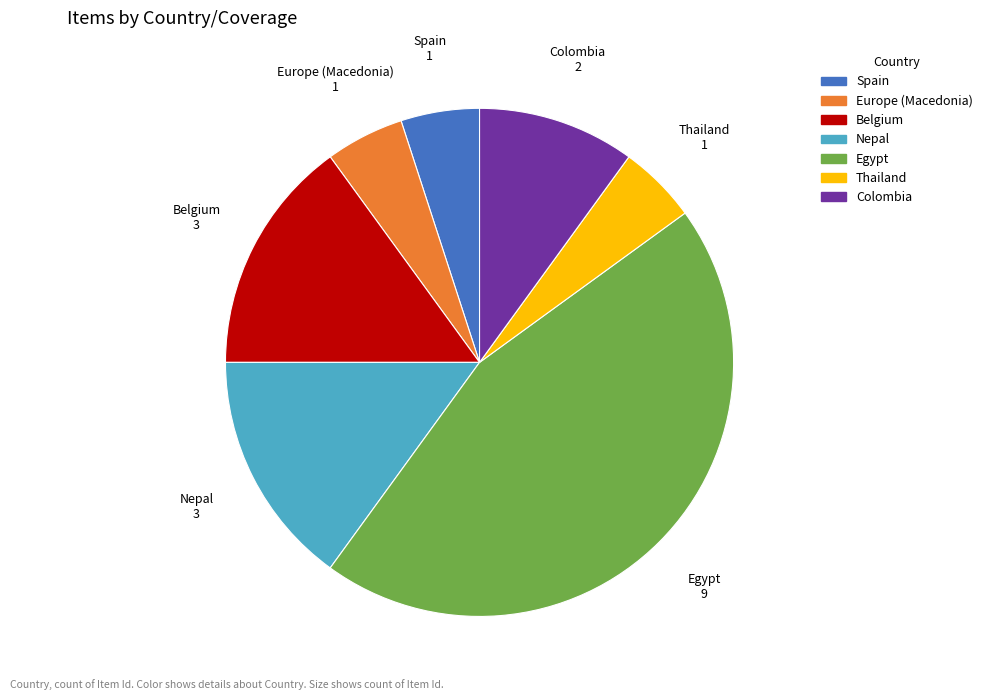

What is the largest slice in the pie chart?

Egypt